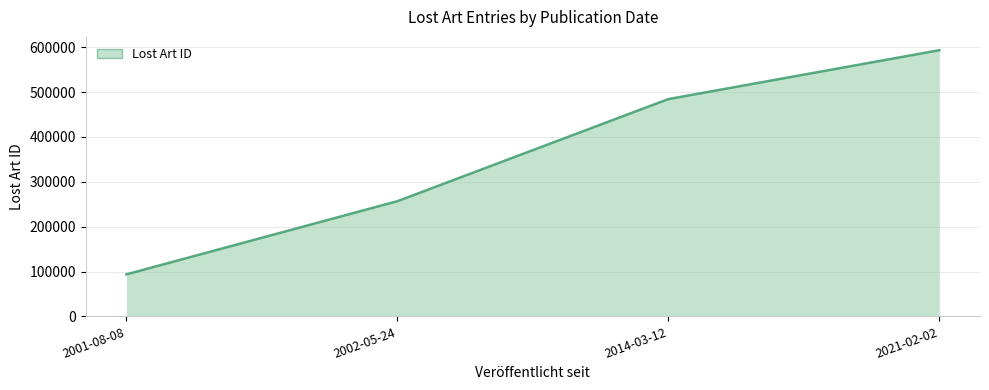

What is the minimum value shown in the chart?

93652